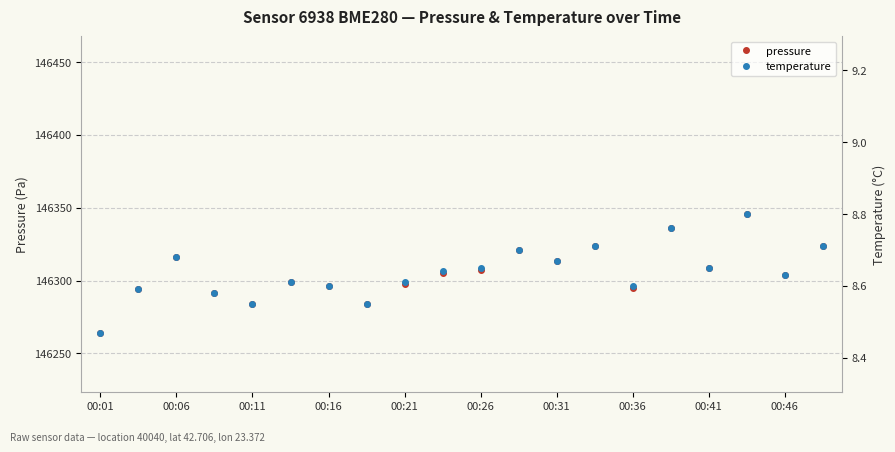

The pressure series shows 146308.7 at 00:41. True or false?

True